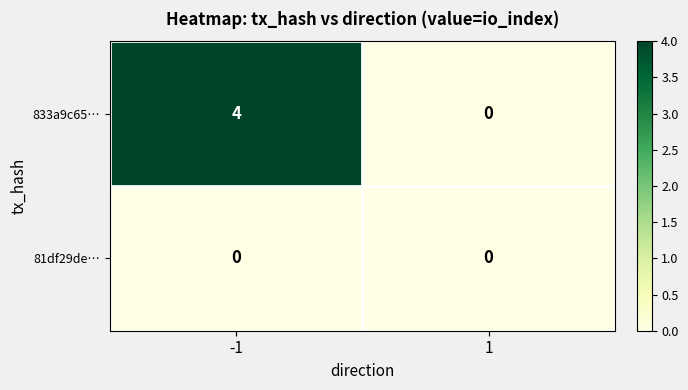

List the labels in order of 833a9c65… value, largest first.

-1, 1